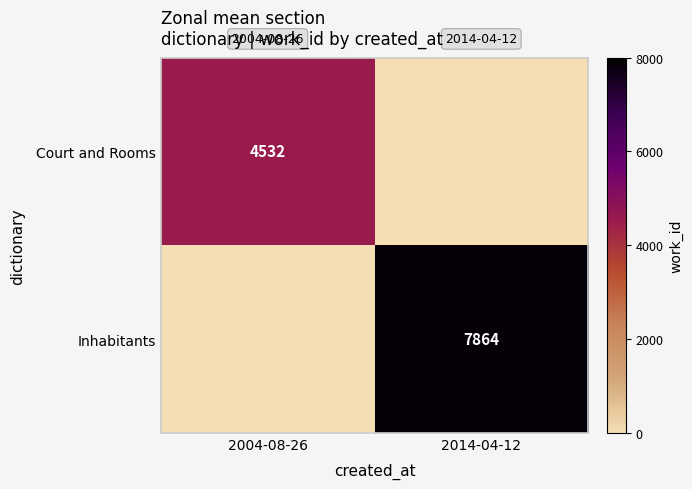

Is it true that Court and Rooms equals 4532 at 2004-08-26?

True